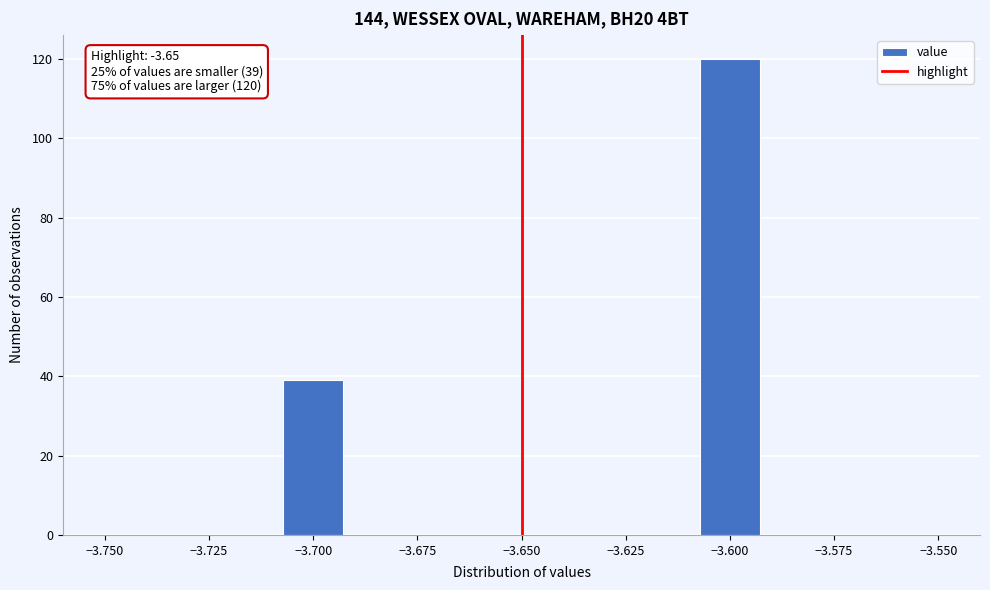

Around what value on the x-axis is the tallest bar? Give the approximate position of its centre, as read against the axis.

-3.600